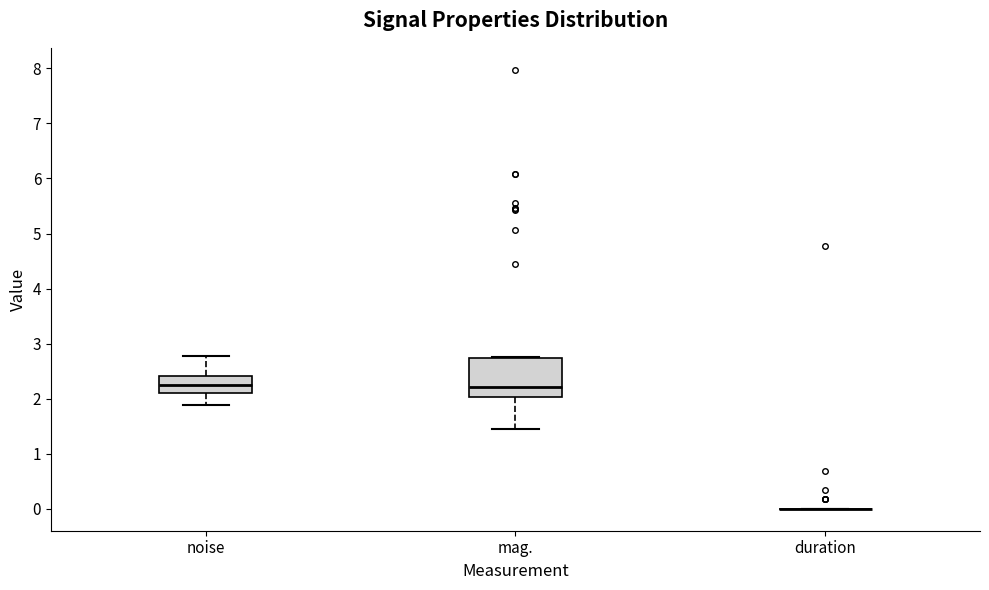

Reading left to right, transcribe this box plot: for each box, give where its median line is, the range the box spans, and where its two whiskers end, as read against the y-axis. The values are not printed on the chart, so give them approximately, as read against the axis.

noise: median 2.3, box 2.1 to 2.4, whiskers 1.9 to 2.8
mag.: median 2.2, box 2.0 to 2.7, whiskers 1.4 to 2.8
duration: box collapsed to a line at 0.0, whiskers 0.0 to 0.0